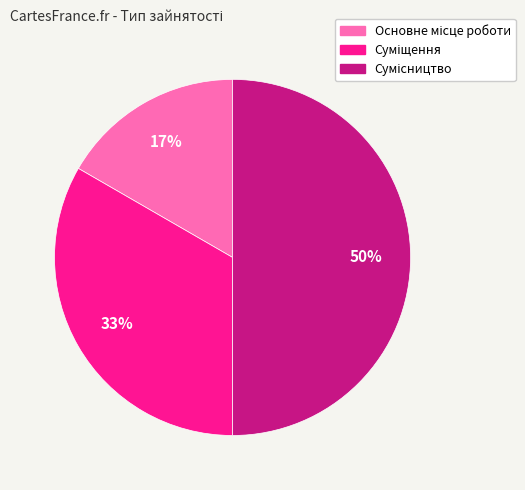

To the nearest percent, what is the difference between the largest and smallest slice percentages?

33%